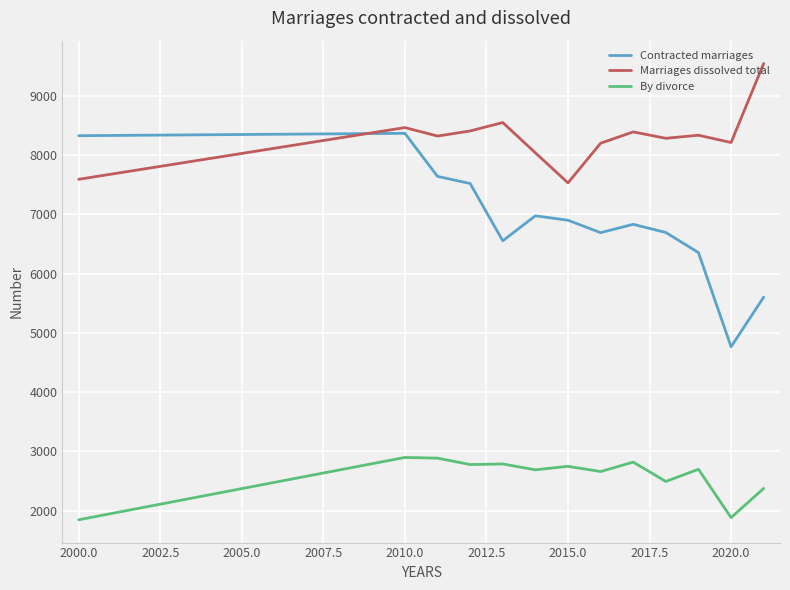

How many lines are shown in the chart?

3